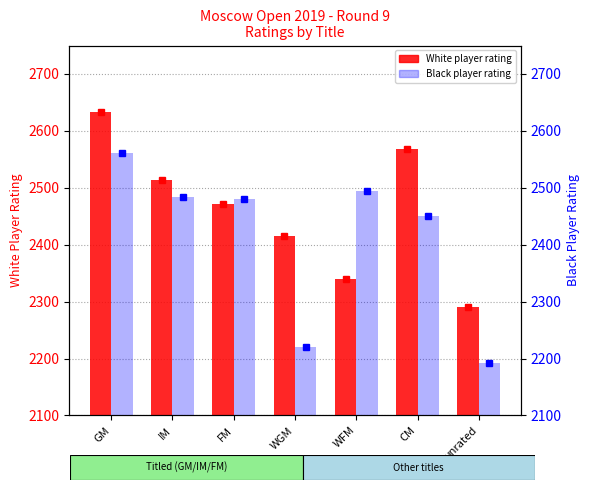

What is the difference between the second highest and minimum values in the White Rating series?

278